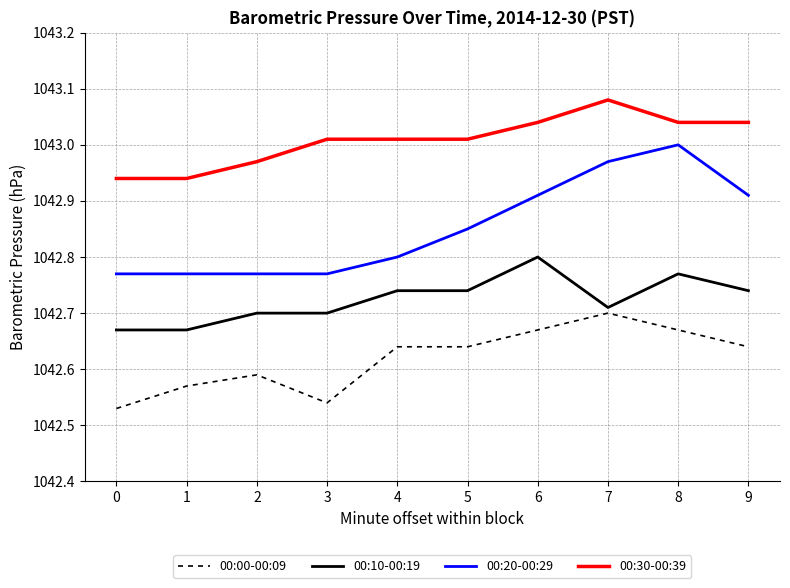

Is it true that 00:20-00:29 equals 1513.6 at 7?

False